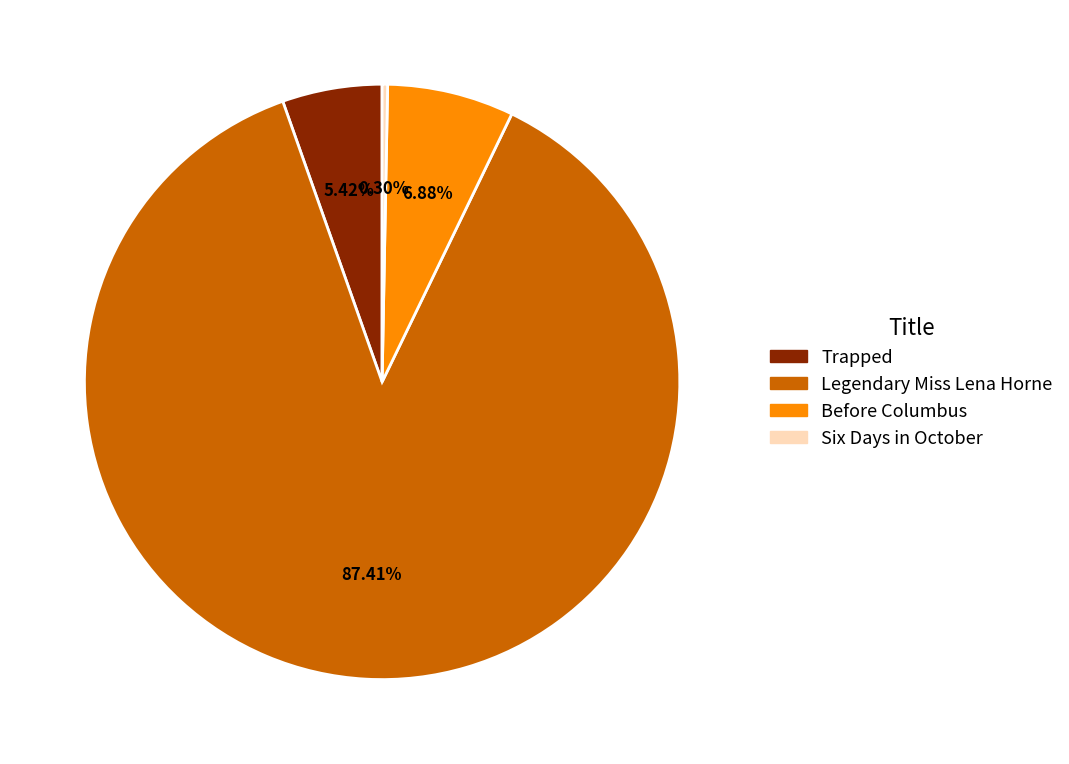

What is the ratio of the value at Legendary Miss Lena Horne to the value at Before Columbus?

12.7